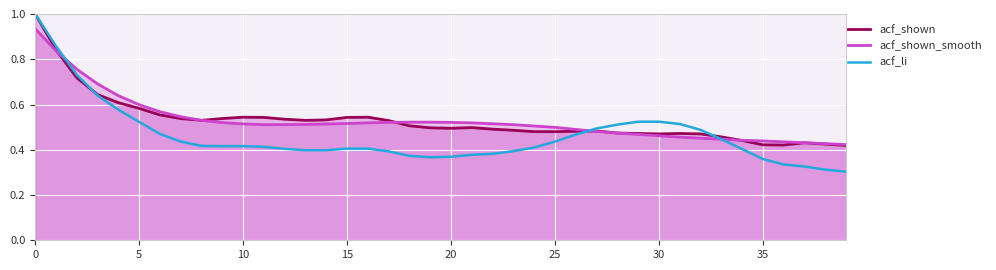

How many data points does each series have?

40